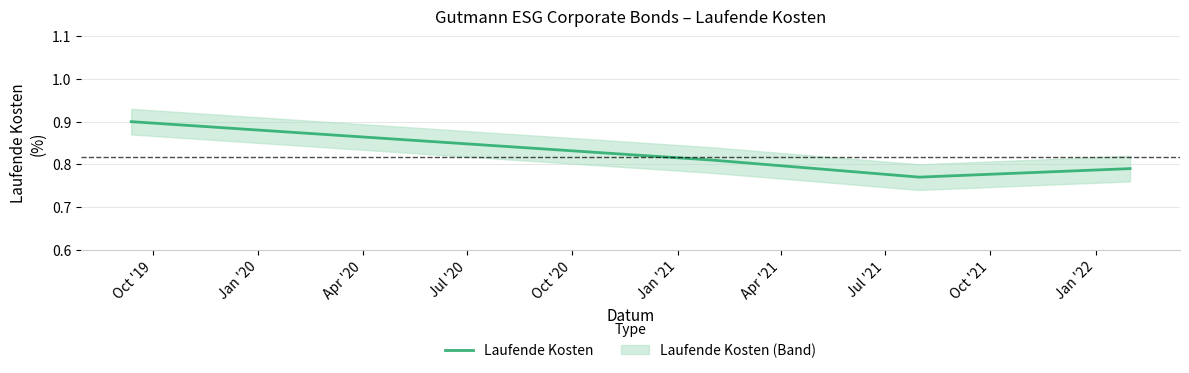

How many Laufende Kosten values are between 0 and 1?

4